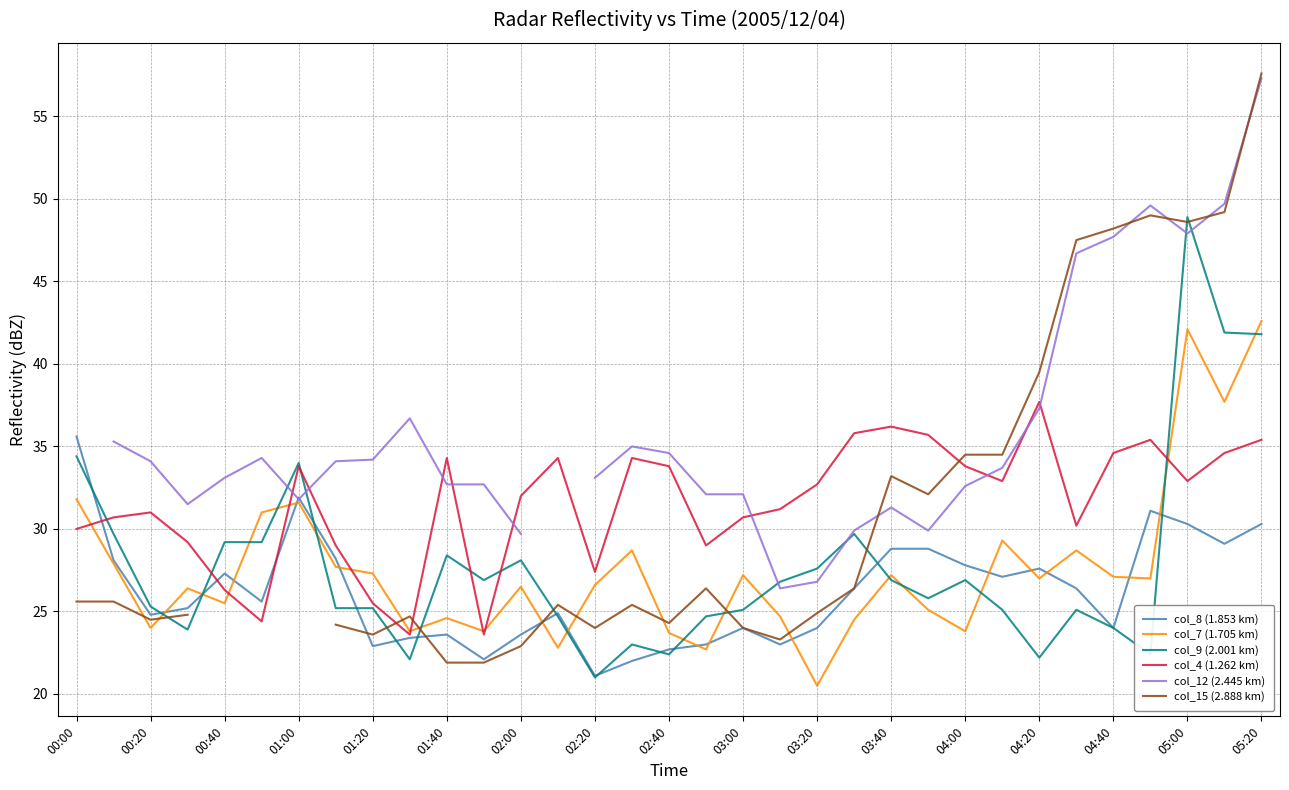

Which category has the lowest value in the col_8 (1.853 km) series?

02:20